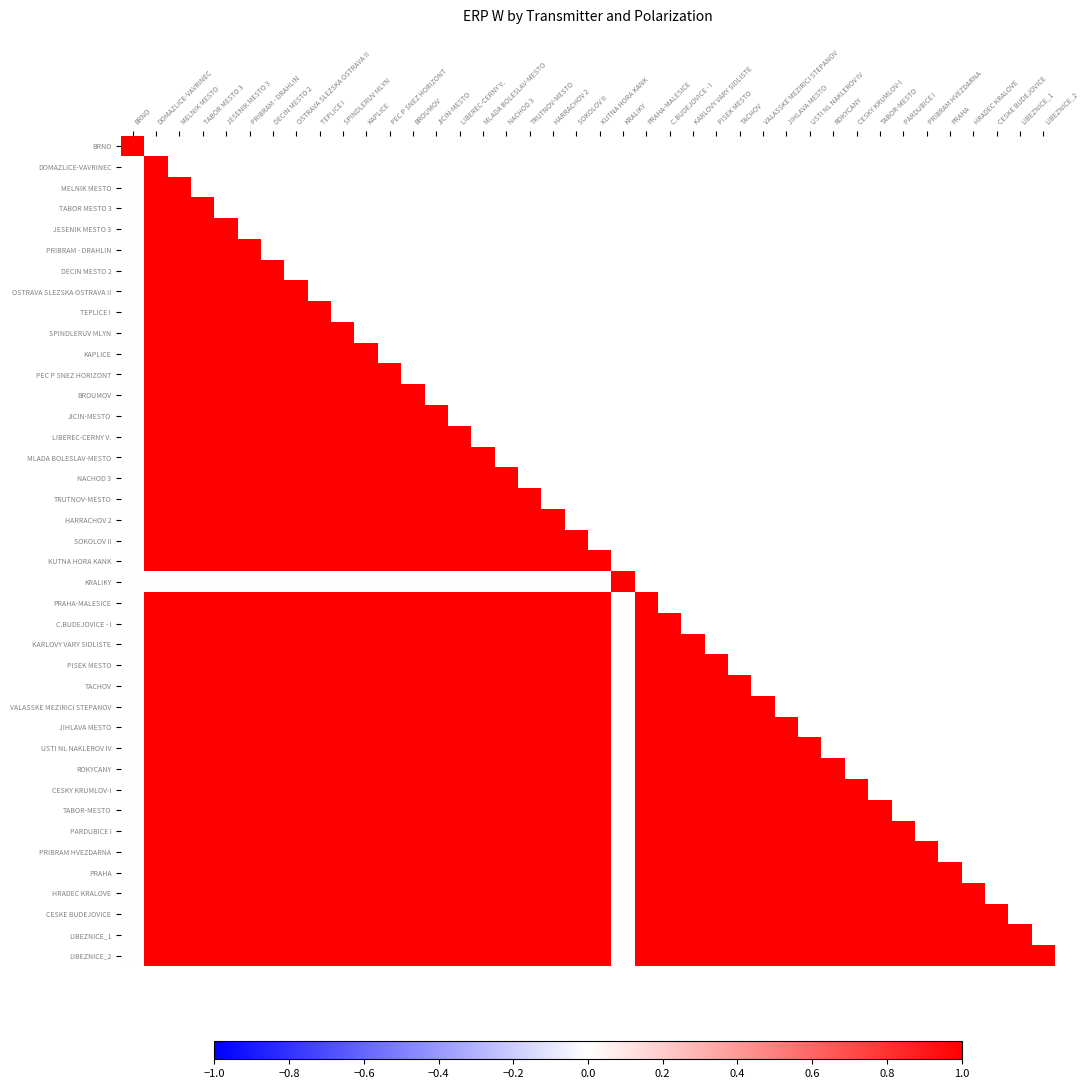

What is the sum of the HRADEC KRALOVE values at TACHOV and USTI NL NAKLEROV IV?

2.0